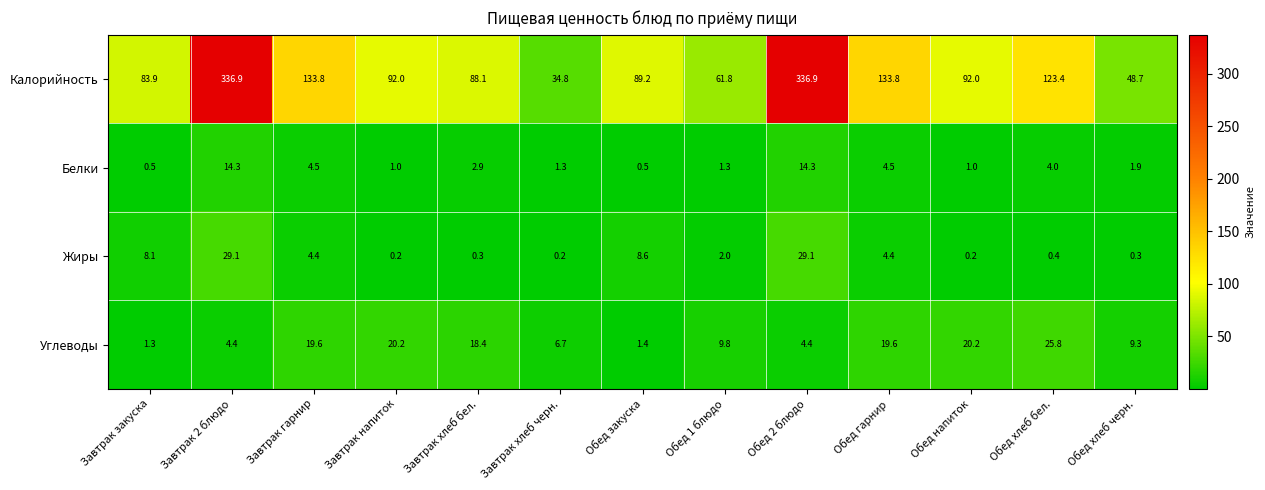

The value of Калорийность at Завтрак гарнир is 133.8. True or false?

True